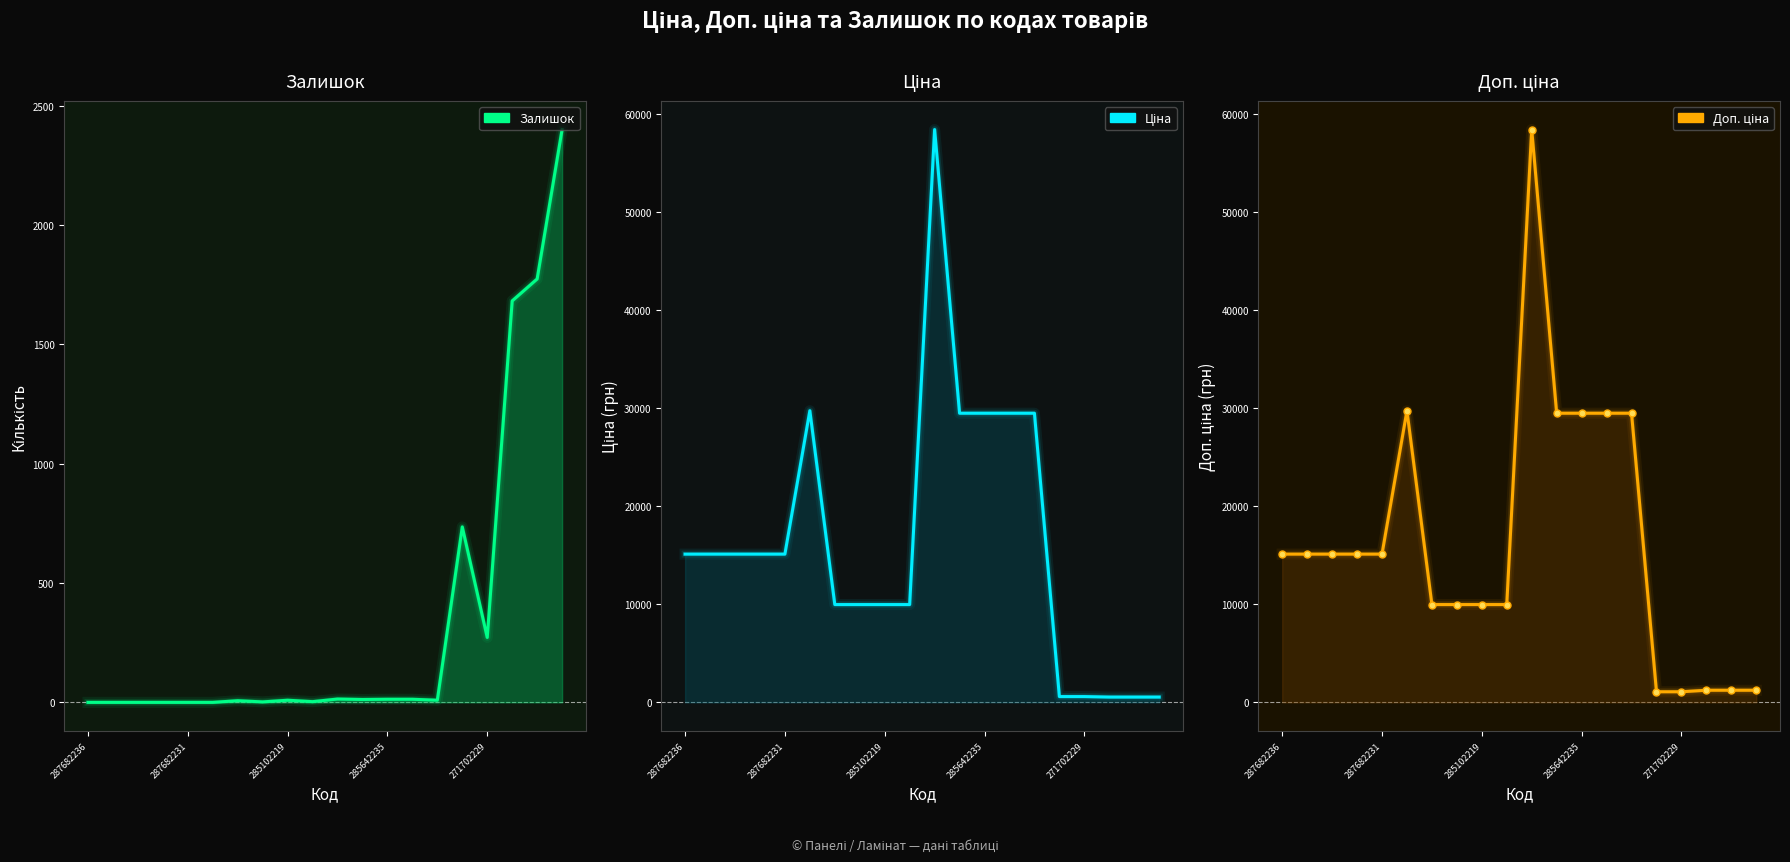

Which series ends up on top after the final intersection of Залишок and Ціна?

Залишок